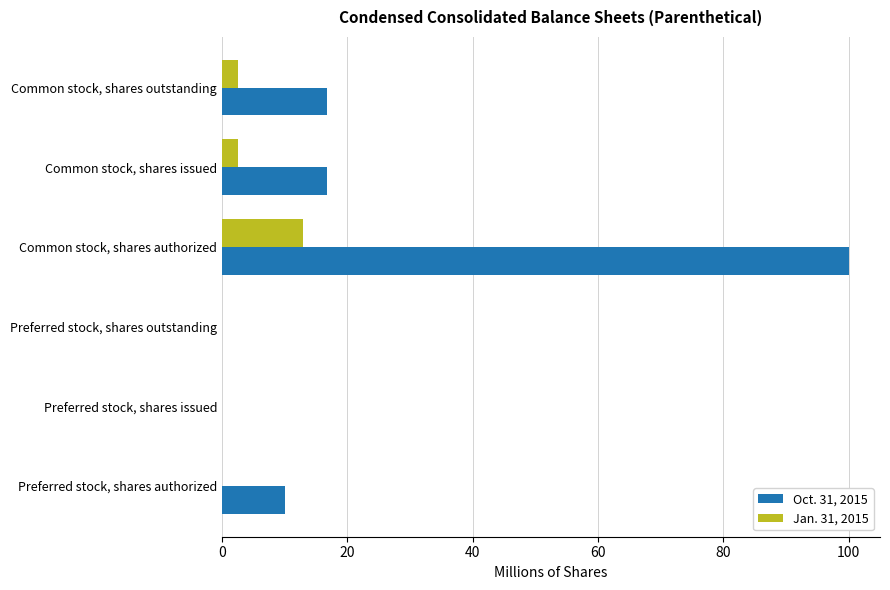

The Jan. 31, 2015 series shows 0.0 at Preferred stock, shares authorized. True or false?

True